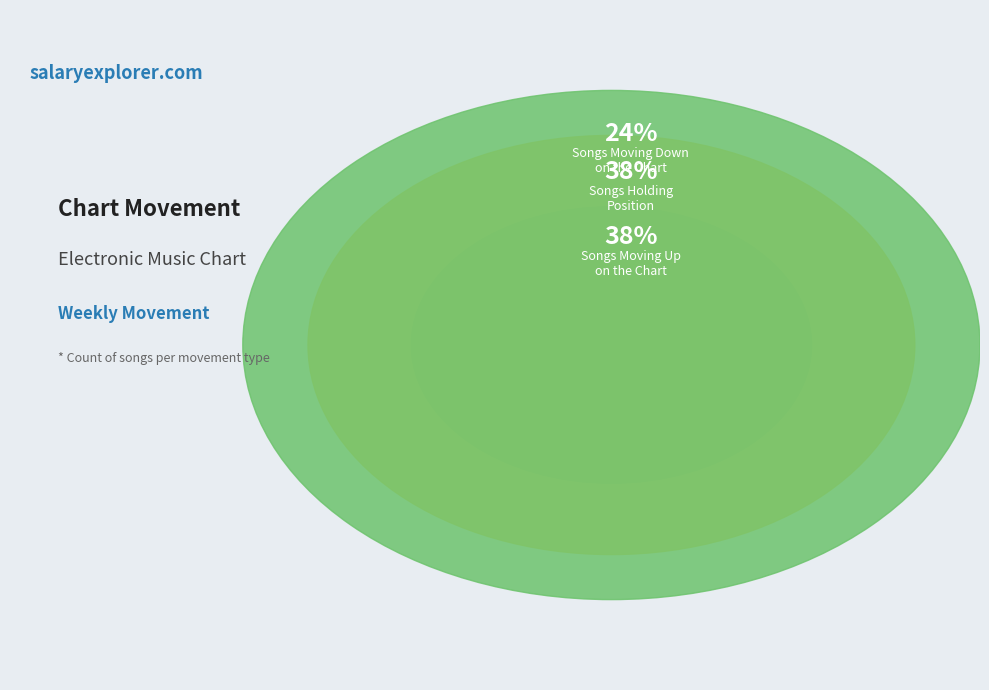

To the nearest percent, what is the difference between the - and down slice percentages?

14%